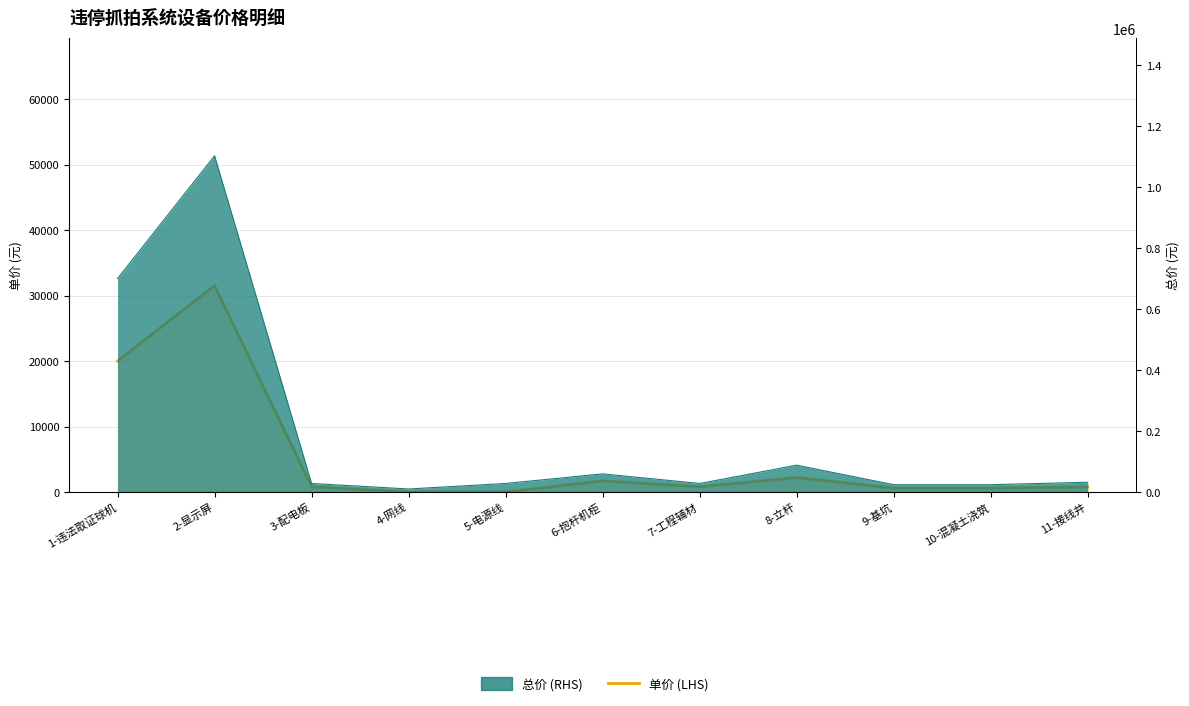

What is the sum of all values?

59004.5